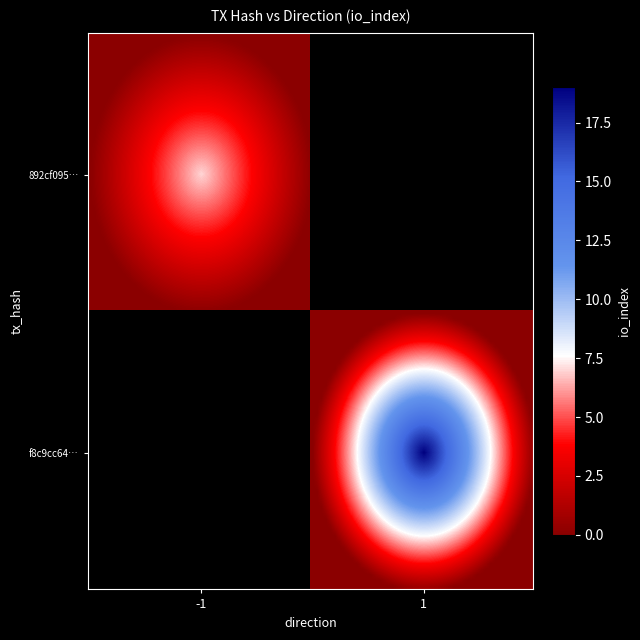

List the series in order of their peak value, lowest first.

892cf09508eaa7db68de6c8bdcee6e1e829fa98, f8c9cc64f7e907a6306f4de84a19caabfb9e1ce